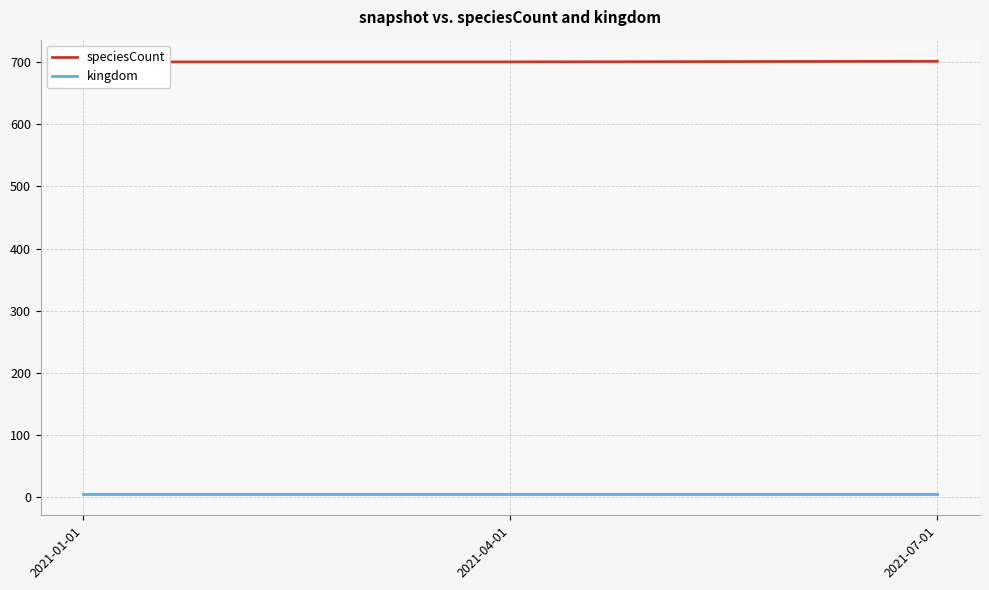

True or false: speciesCount has a value of 700 at 2021-04-01.

True